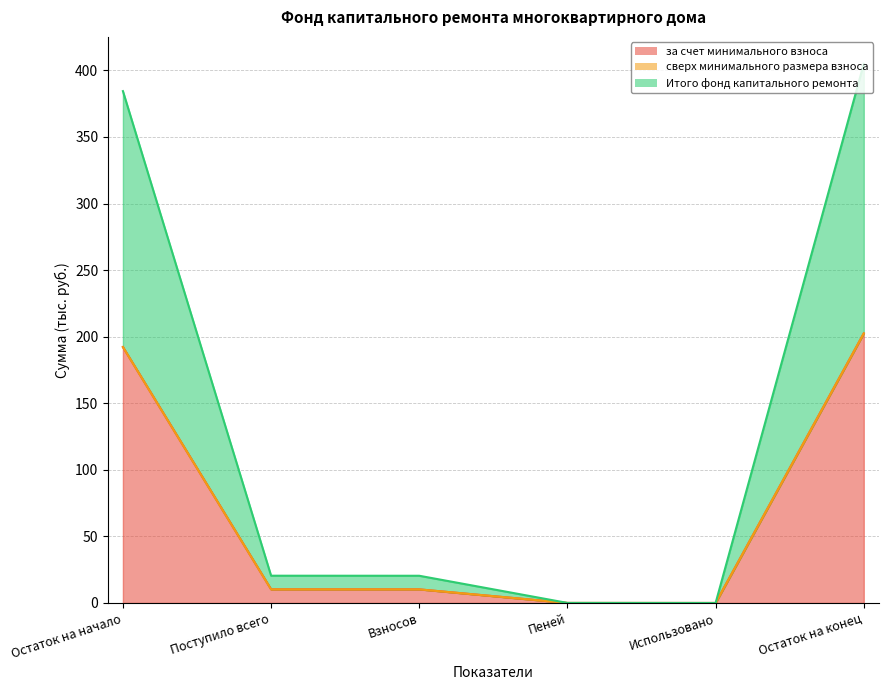

True or false: Итого фонд капитального ремонта and за счет минимального взноса intersect in this chart.

False